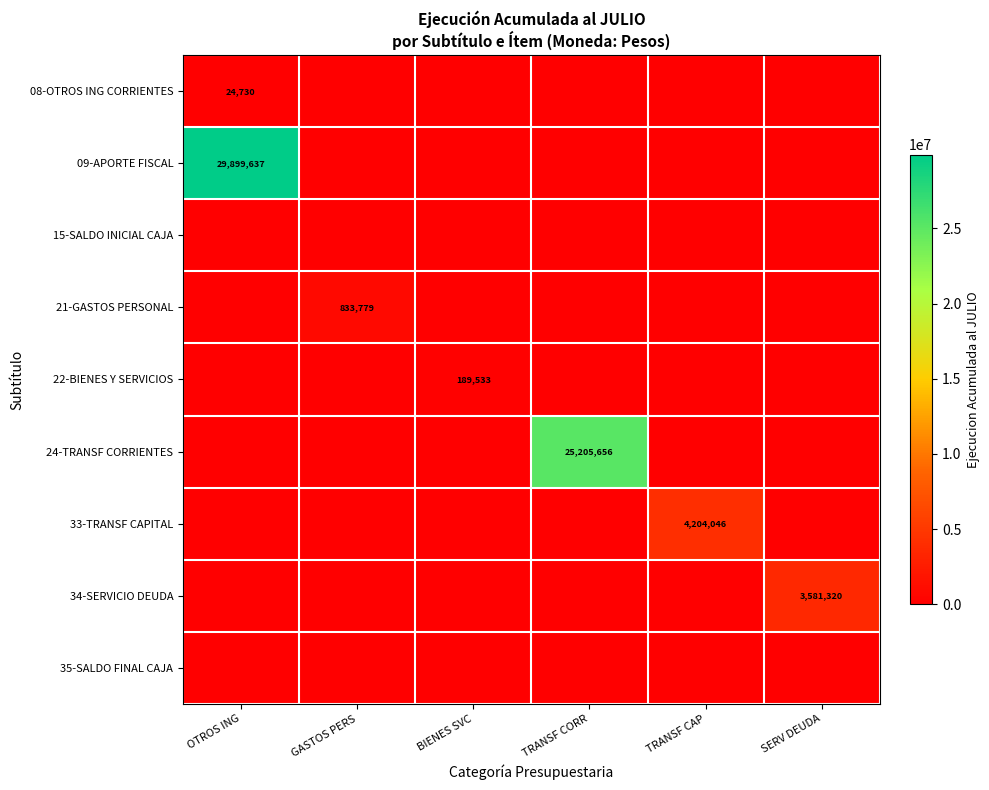

True or false: 08-OTROS ING CORRIENTES has a value of 32992 at OTROS ING.

False